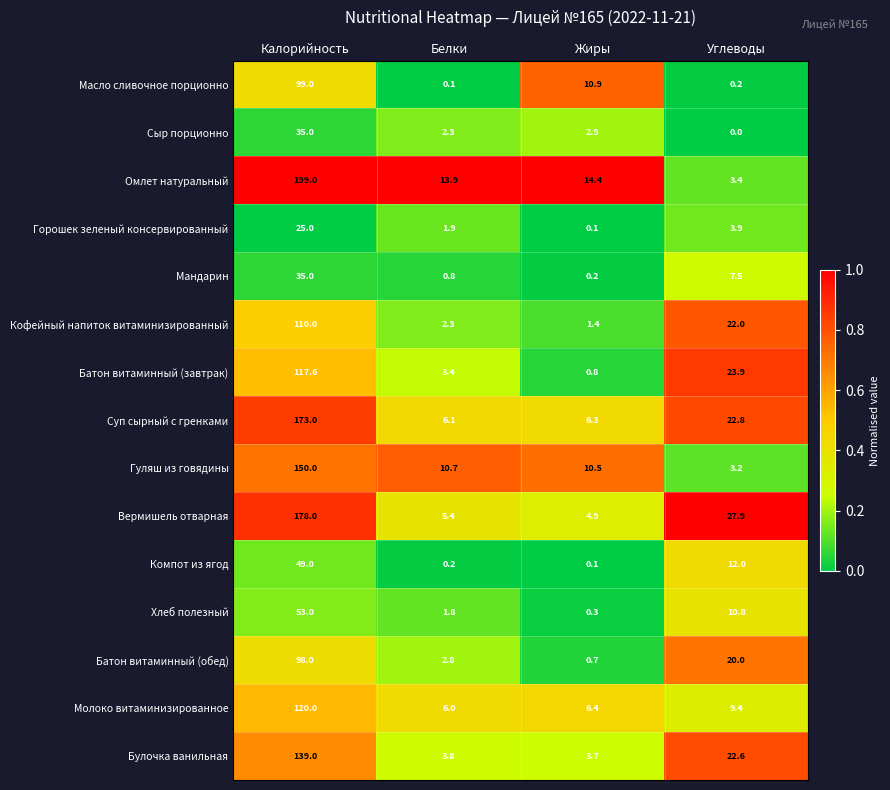

What is the maximum value for Булочка ванильная?

139.0